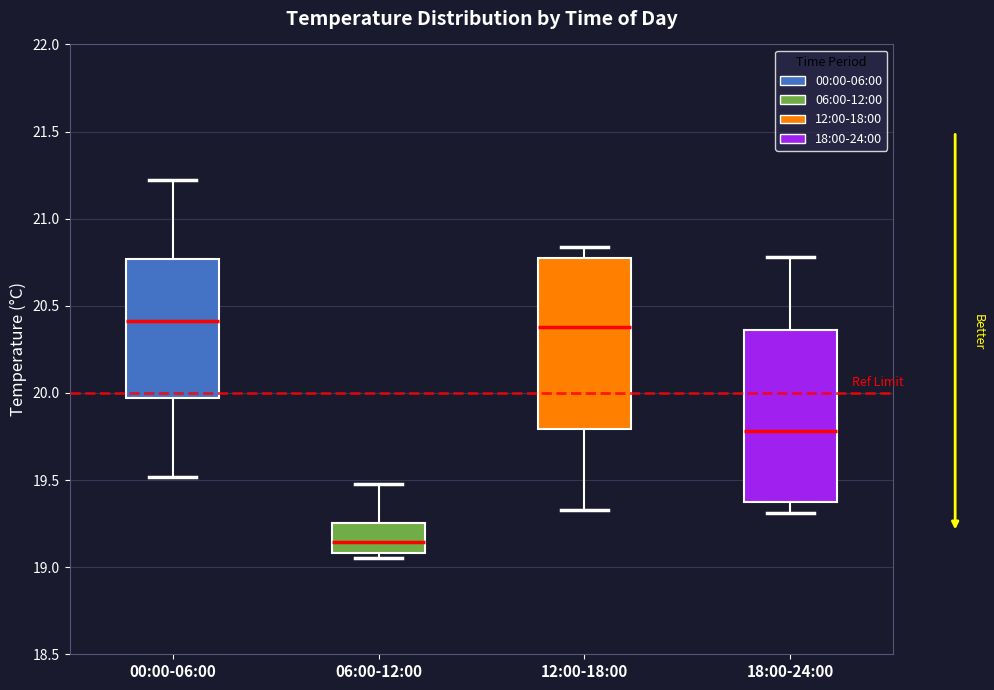

Which box's median line is the lowest?

06:00-12:00